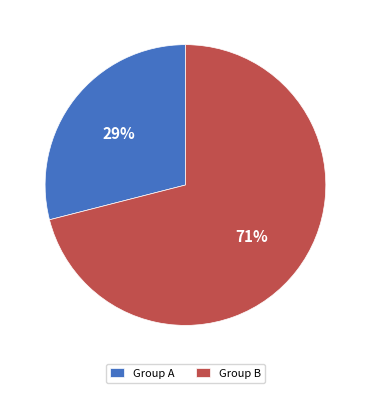

Combined, do Group B and Group A account for over 50%?

Yes